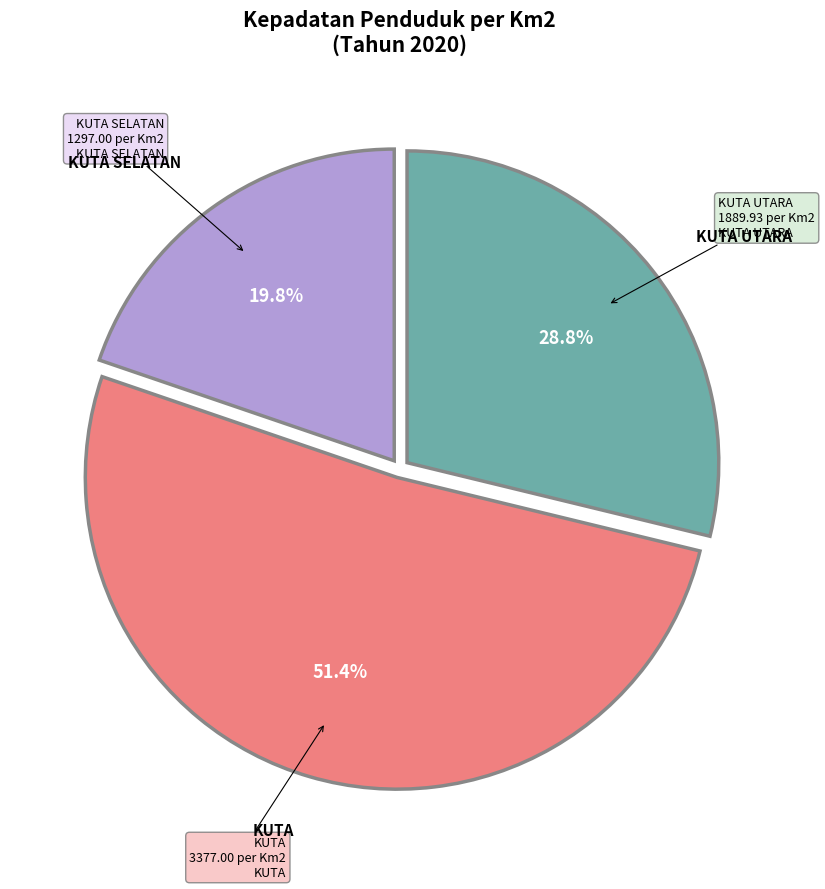

True or false: KUTA accounts for 46% of the total.

False